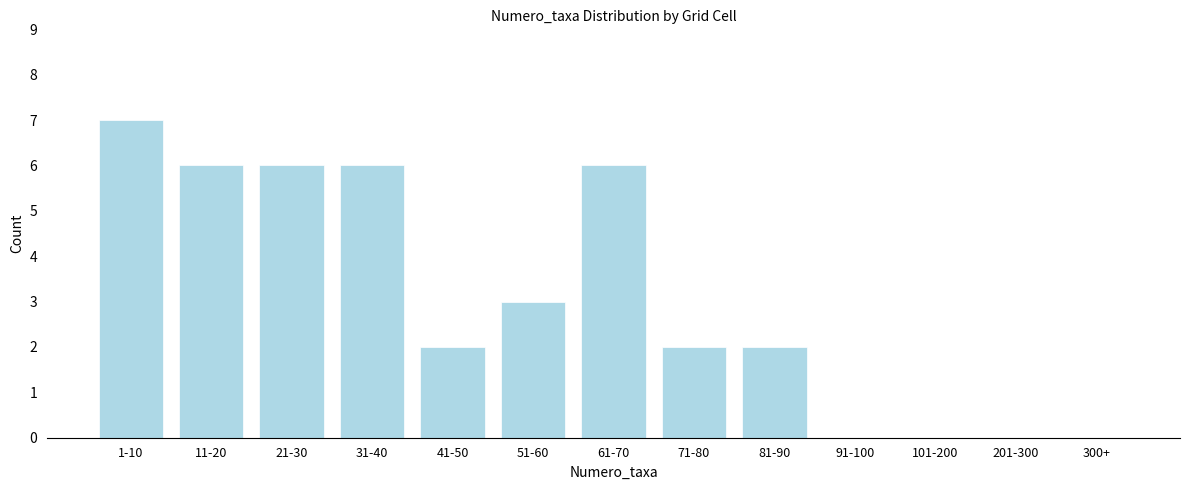

Reading left to right, extract all data points from this chart.

1-10=7	11-20=6	21-30=6	31-40=6	41-50=2	51-60=3	61-70=6	71-80=2	81-90=2	91-100=0	101-200=0	201-300=0	300+=0